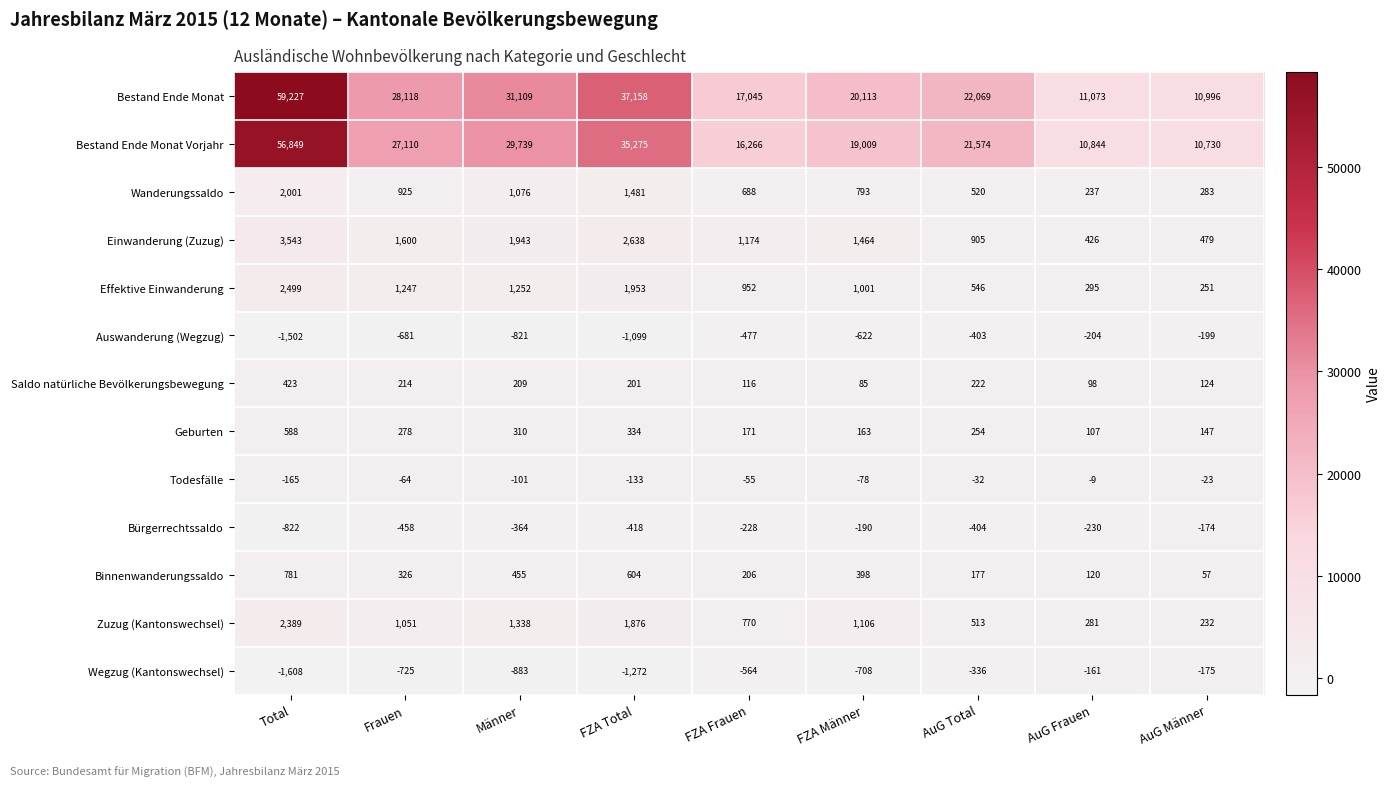

What is the approximate value of Todesfälle at AuG Frauen, to the nearest 10?

-10